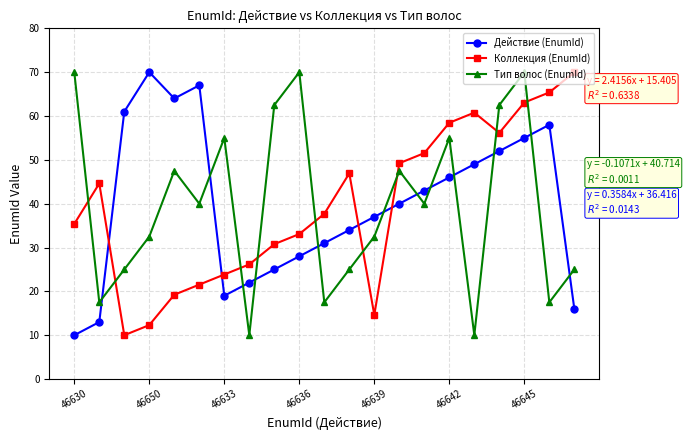

What are all the series names shown in the legend?

Действие (EnumId), Коллекция (EnumId), Тип волос (EnumId)